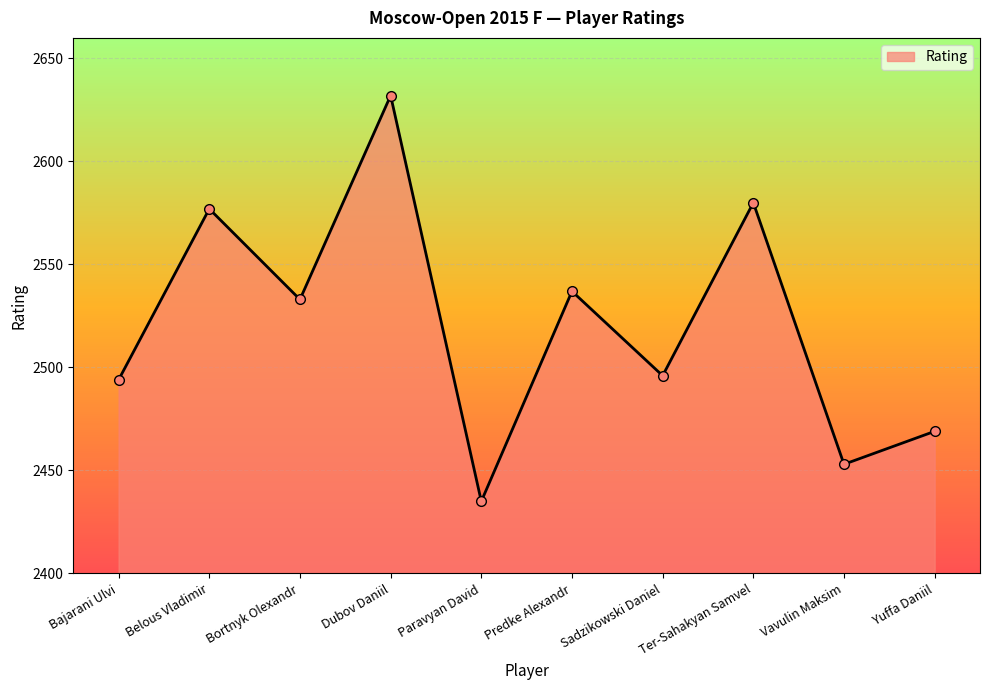

What is the difference between the values at Bortnyk Olexandr and Belous Vladimir?

44